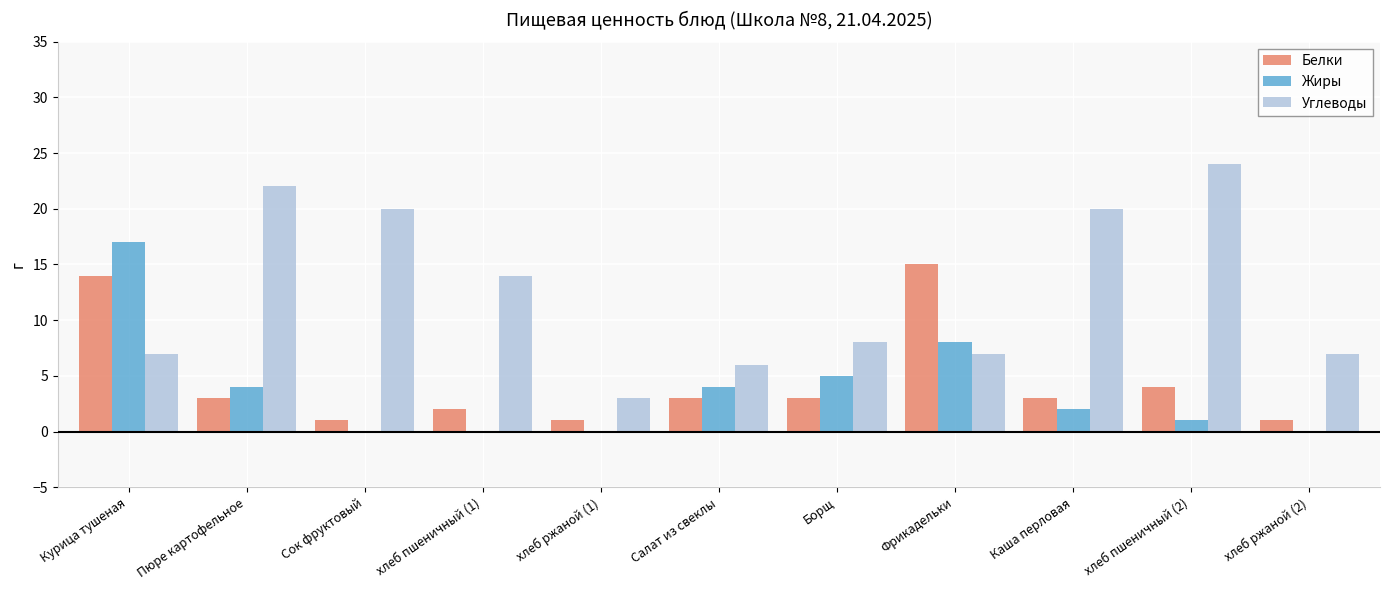

True or false: Белки has a value of 14 at Курица тушеная.

True